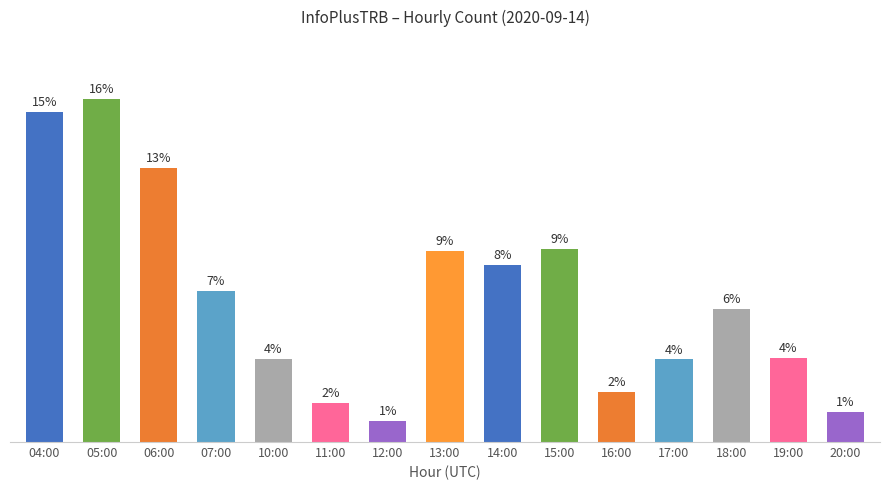

Is it true that the value at 17:00 is 116?

False